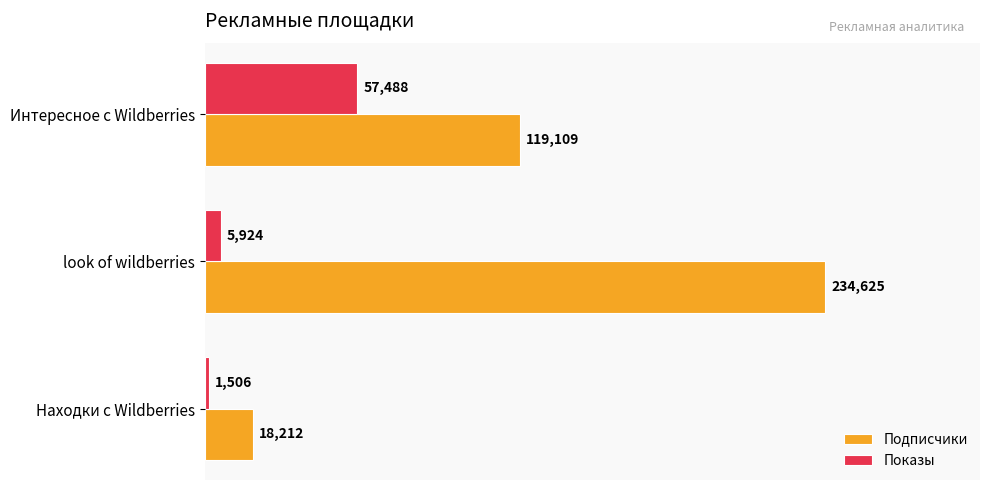

True or false: Подписчики has a value of 234625 at look of wildberries.

True